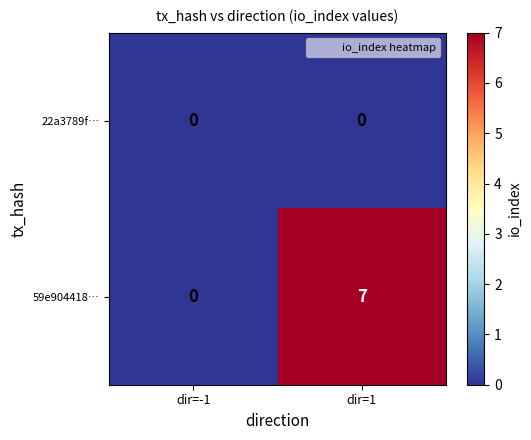

What is the greatest value displayed?

7